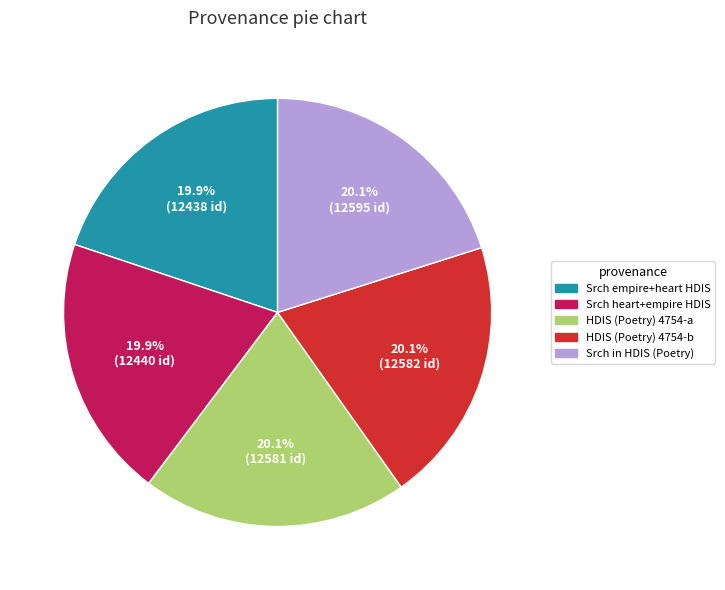

What portion of the pie excludes HDIS (Poetry) 4754-a?

79.9%